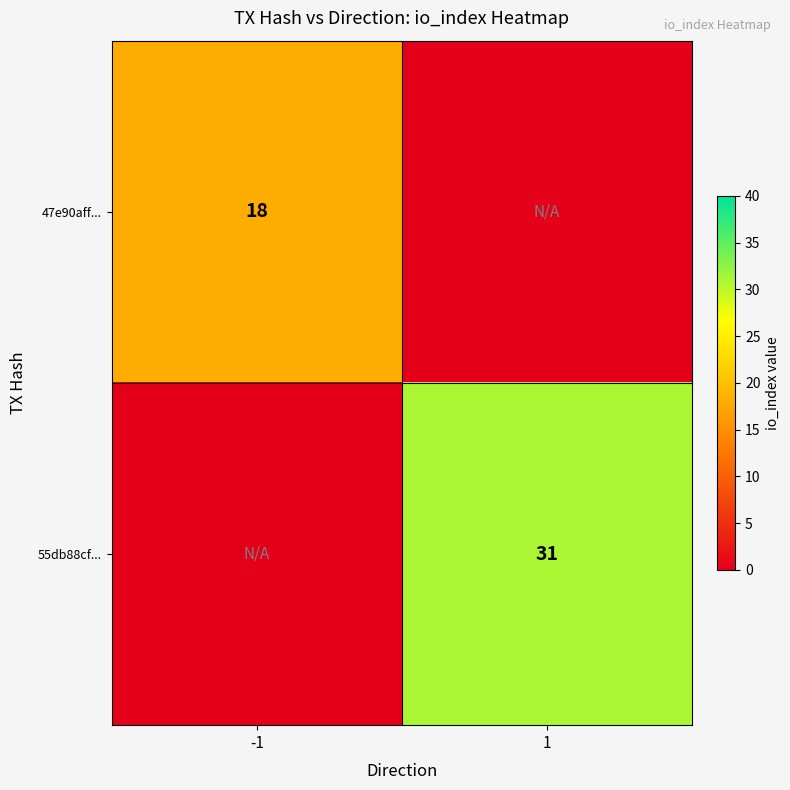

Is the value of 55db88cf... at 1 greater than the value of 47e90aff... at -1?

Yes